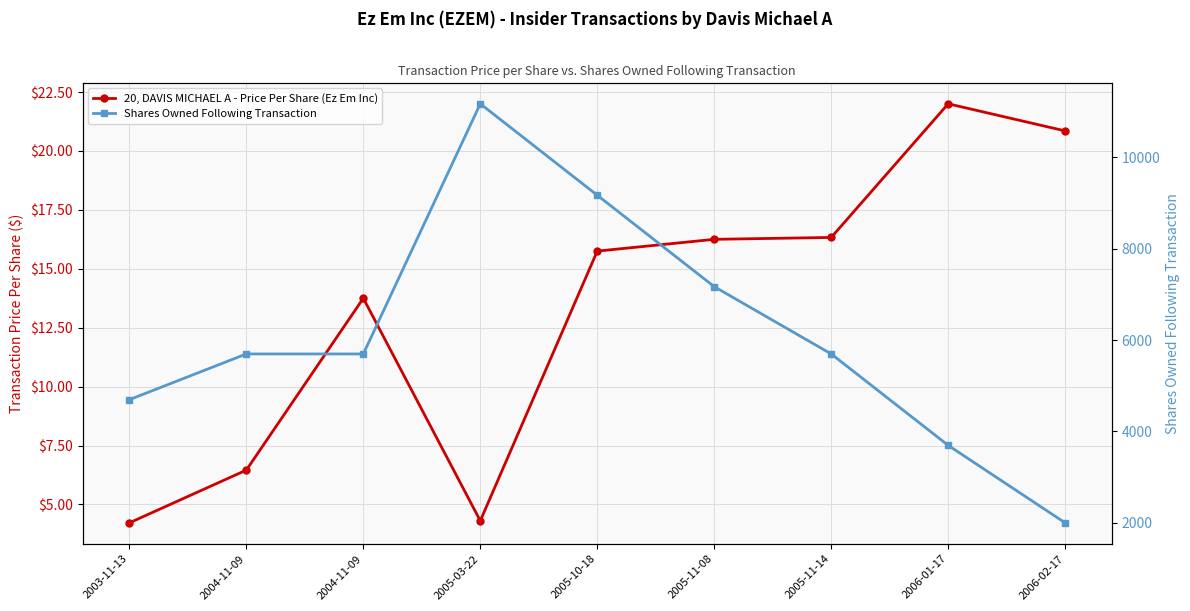

At 2005-03-22, list the series in order from largest to smallest.

sharesOwnedFollowingTransaction, transactionPricePerShare